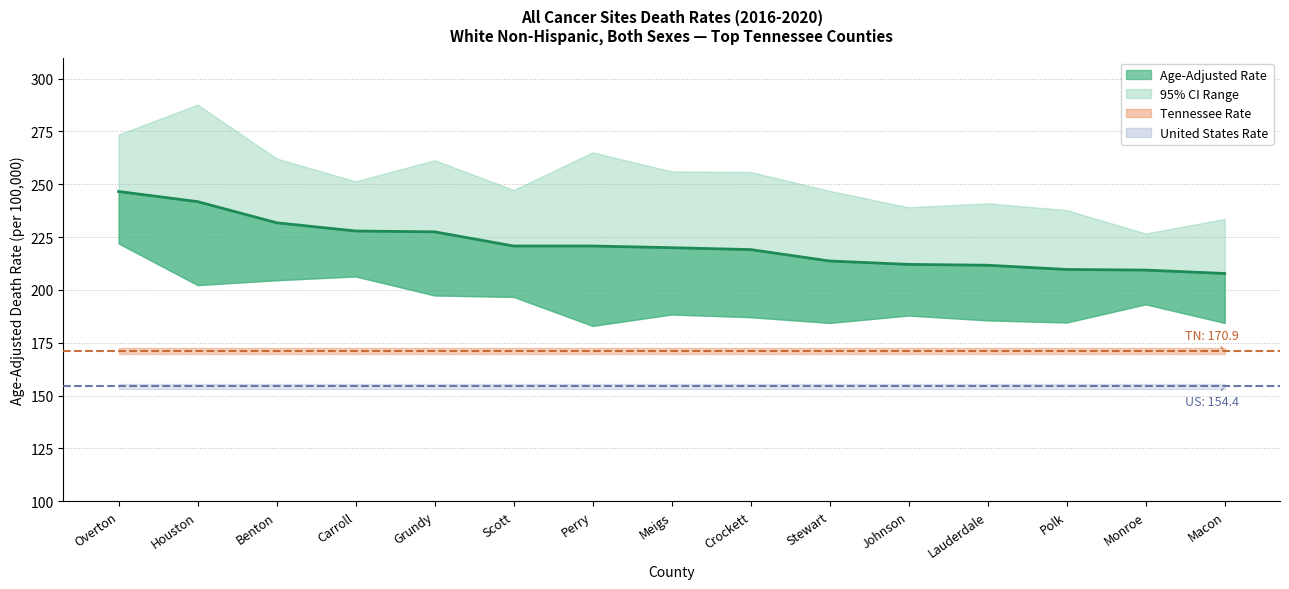

List the labels in order of Age-Adjusted Rate value, smallest first.

Macon, Monroe, Polk, Lauderdale, Johnson, Stewart, Crockett, Meigs, Scott, Perry, Grundy, Carroll, Benton, Houston, Overton